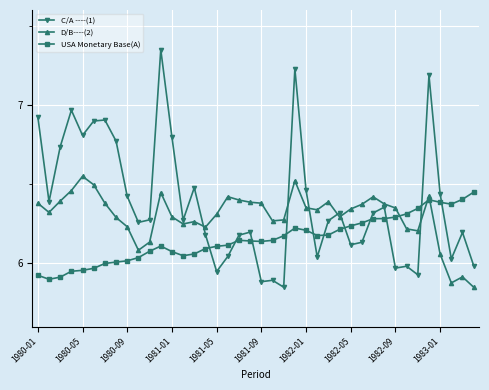

Which series has the largest total across all categories?

C/A ----(1)